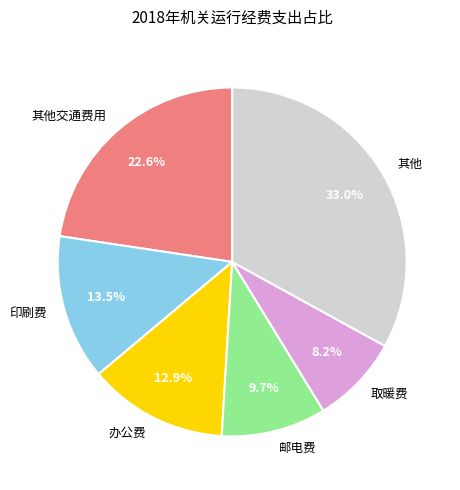

Between 邮电费 and 其他, which is larger?

其他